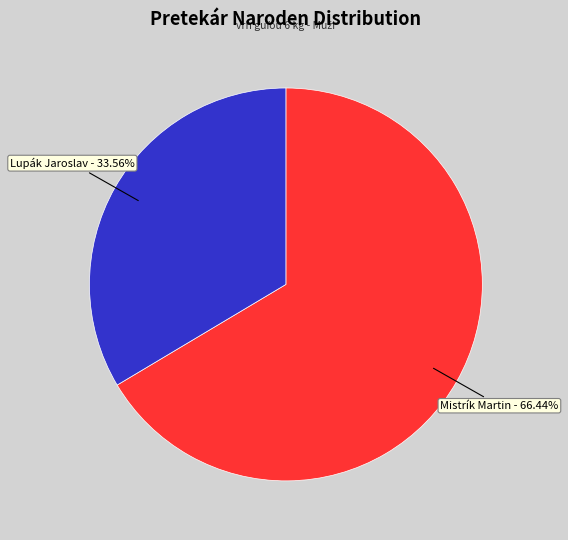

Does any single category account for the majority?

Yes